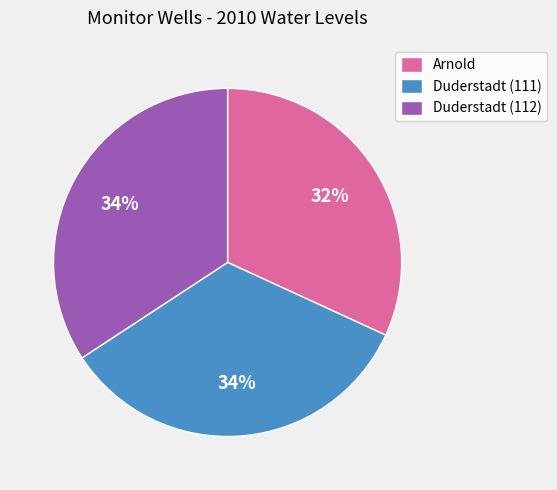

Approximately how many times larger is the value at Duderstadt (111) compared to Arnold?

1.1